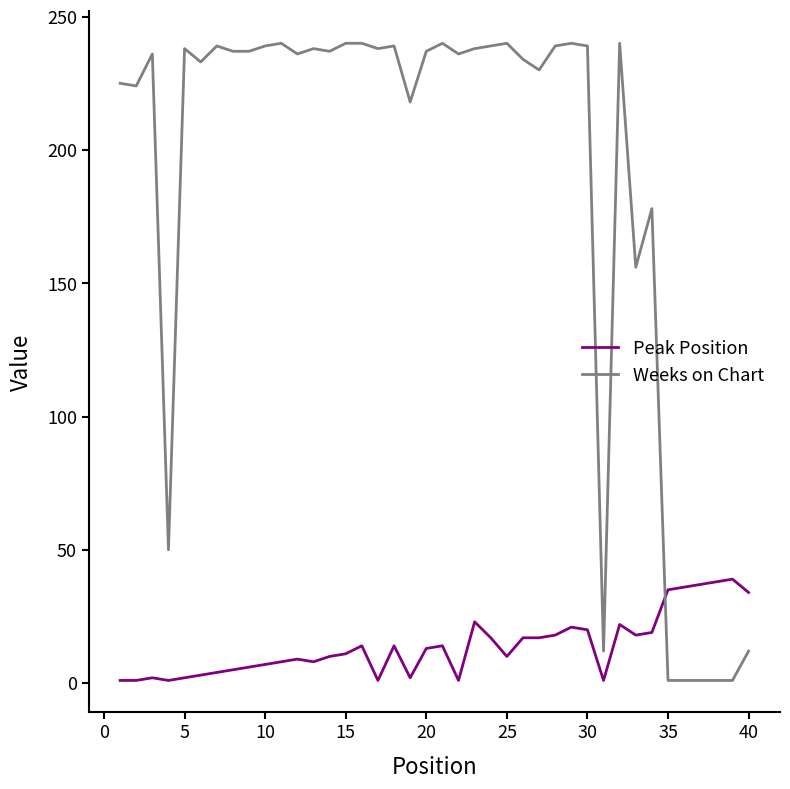

List the series in order of their overall mean, lowest first.

Peak Position, Weeks on Chart